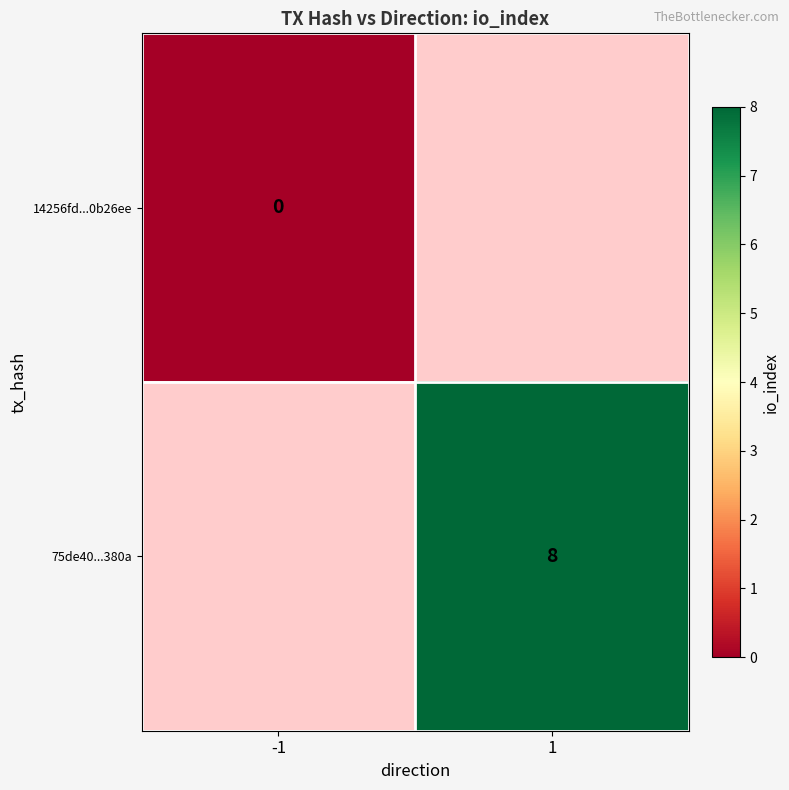

The value of 75de40...380a at 1 is 8. True or false?

True